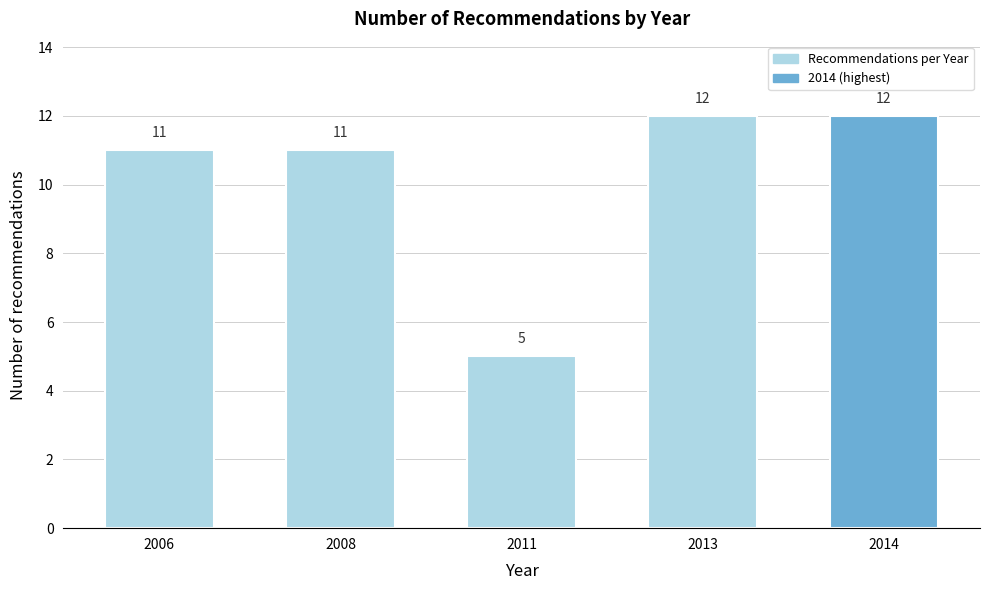

Reading right to left, transcribe all the data shown in this chart.

12	12	5	11	11